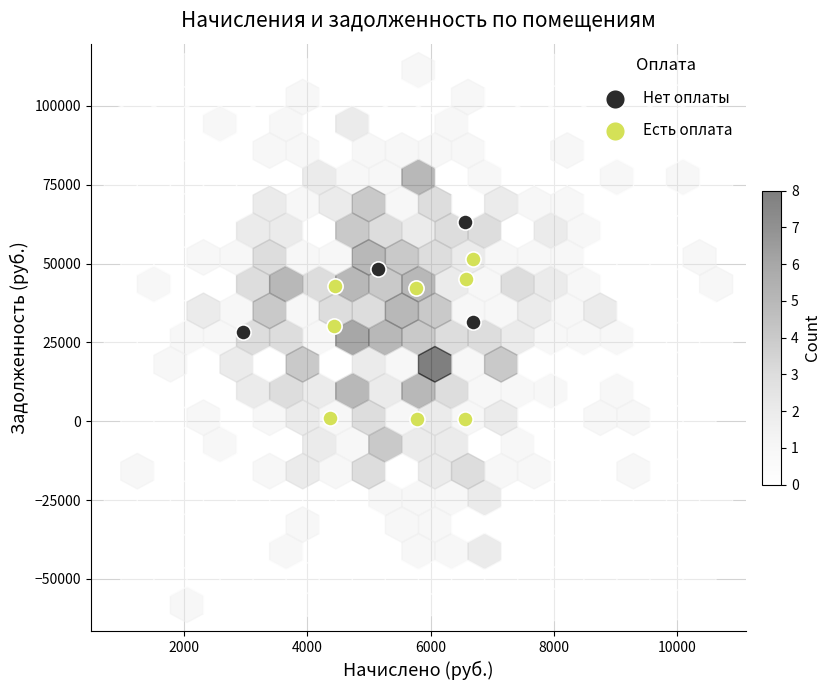

Which series reaches the minimum Y coordinate?

Есть оплата